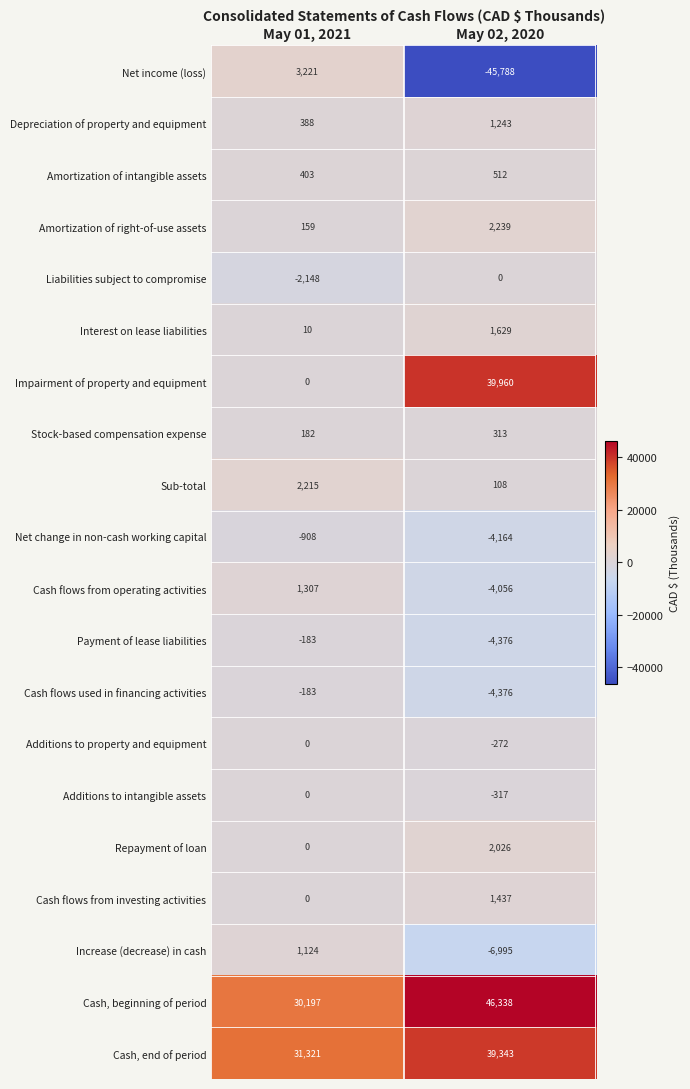

At how many categories does at least one series exceed 1148?

2